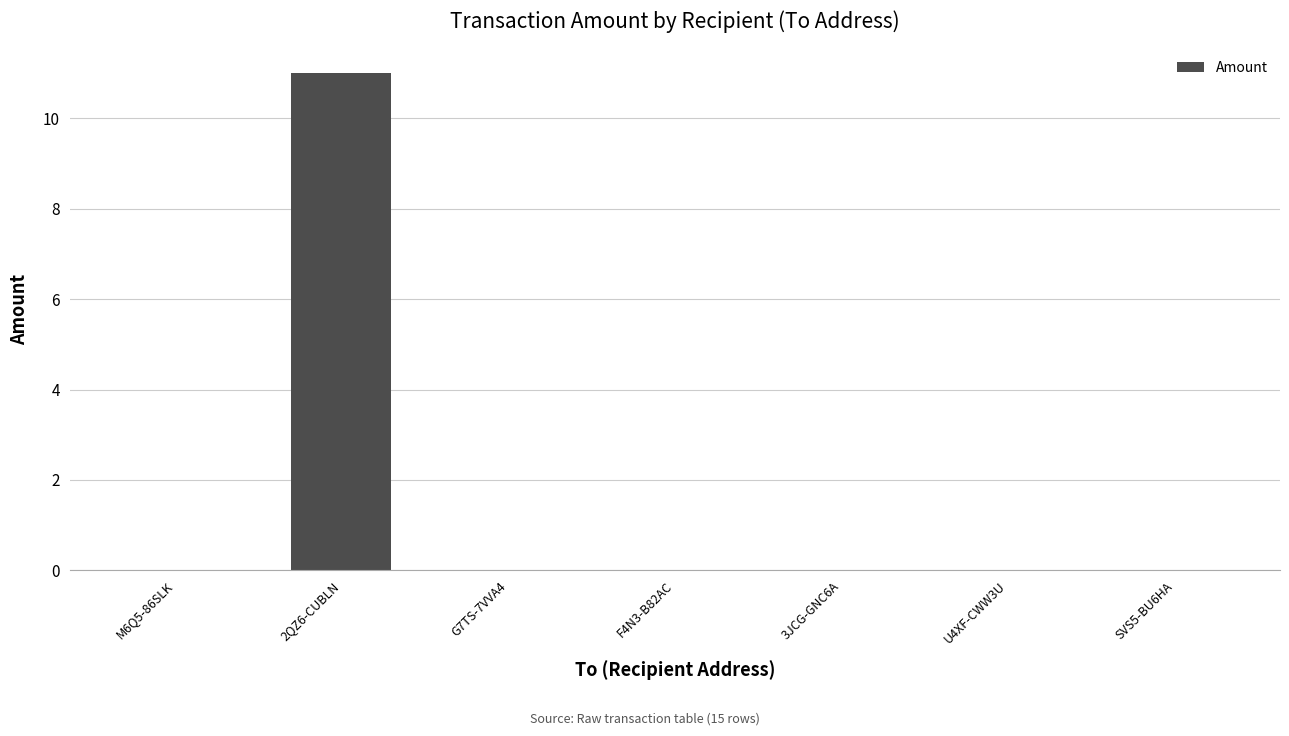

Is it true that the value at F4N3-B82AC is 0?

True